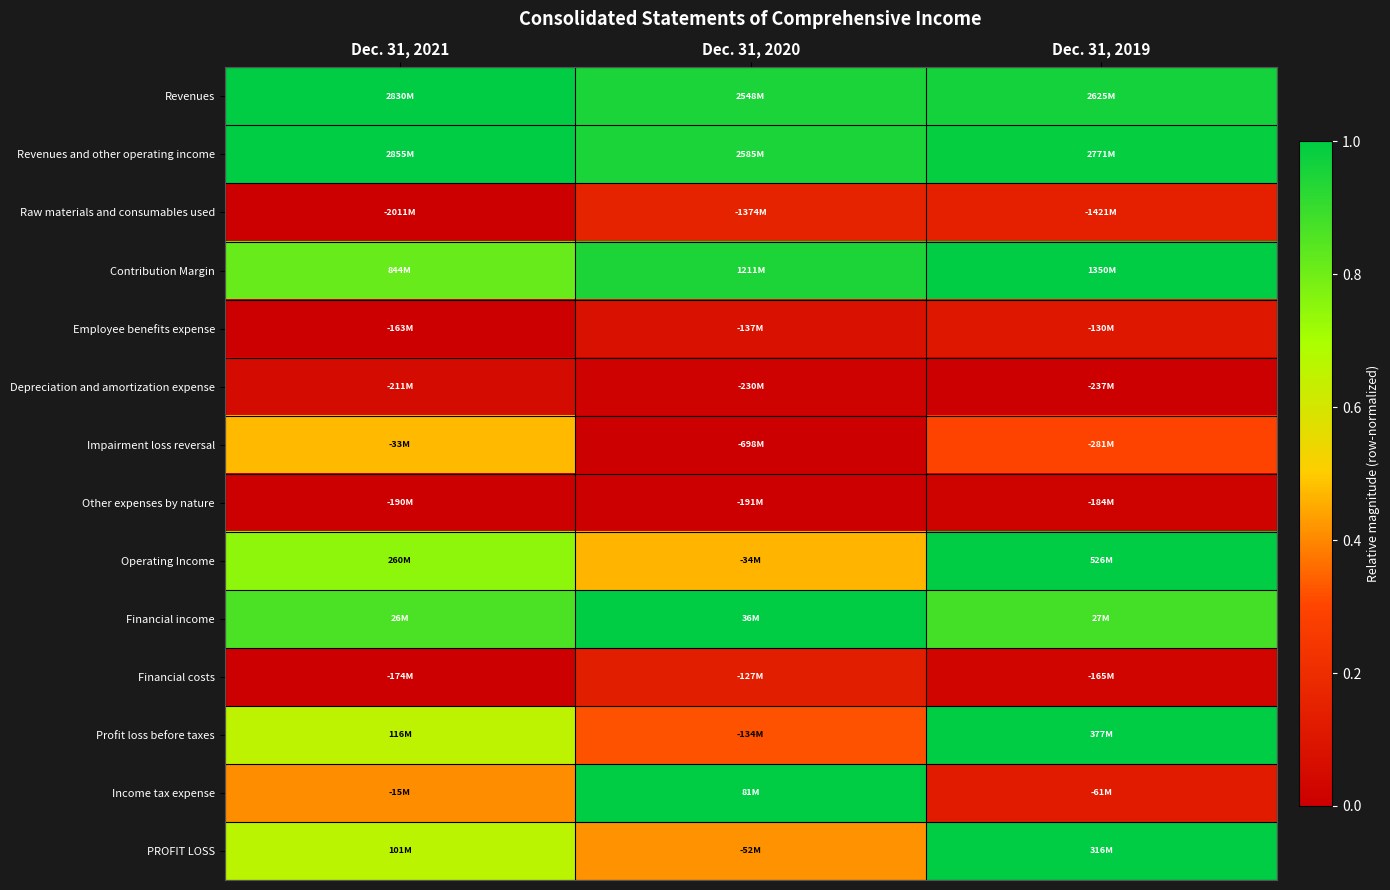

Which series has the largest total across all categories?

Revenues and other operating income